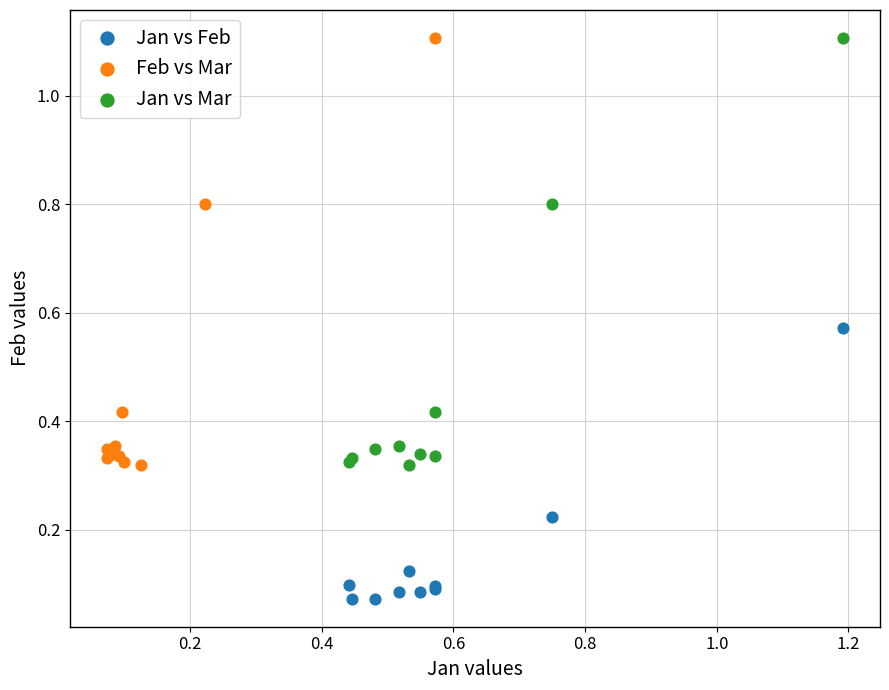

Which series contains the lowest Y value?

Jan vs Feb